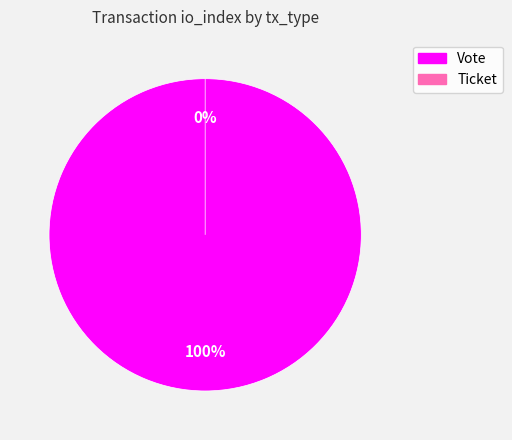

Does Ticket account for over 50% of the chart?

No